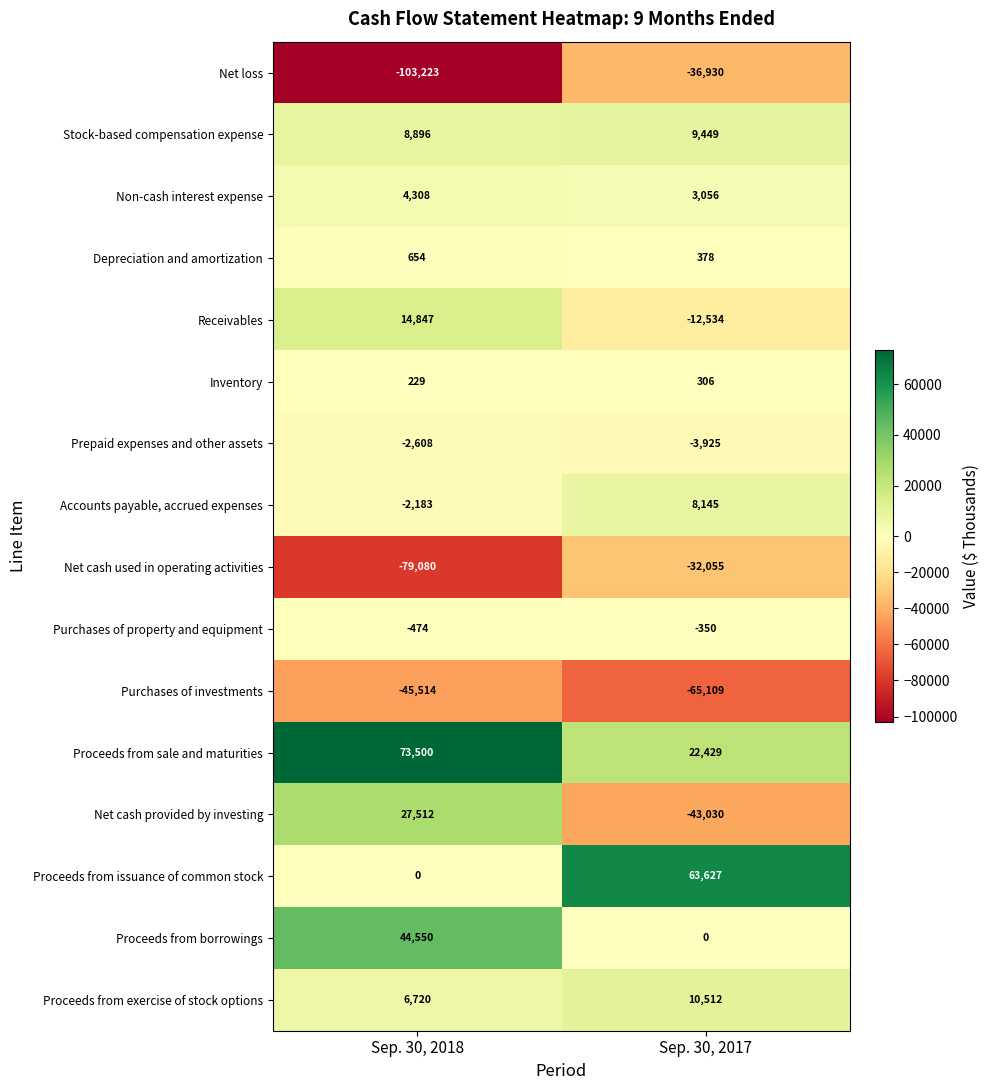

Which series has the widest spread of values?

Net cash provided by investing